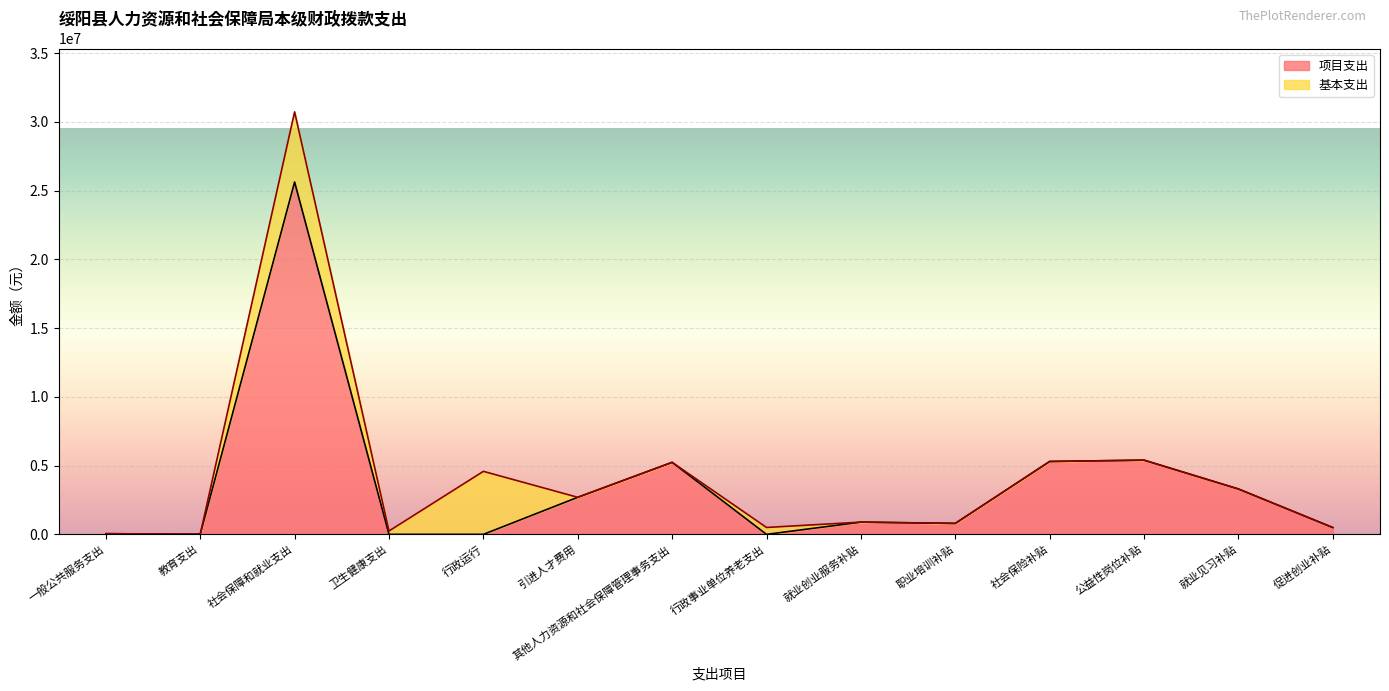

What is the difference between the values at 促进创业补贴 and 卫生健康支出?

494900